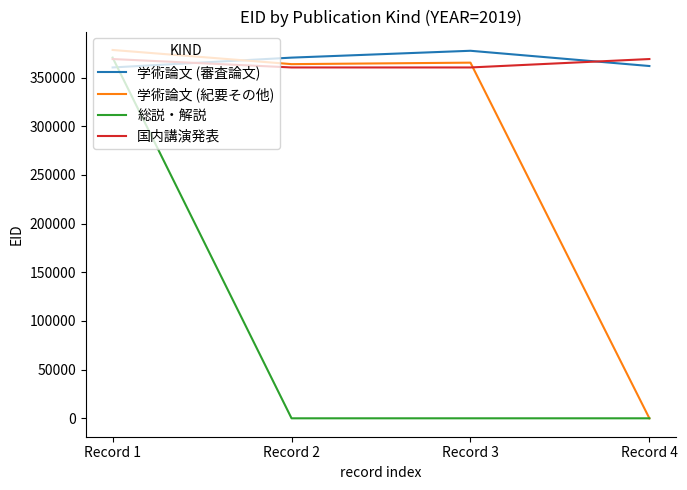

The value of 学術論文 (紀要その他) at Record 4 is -186064. True or false?

False